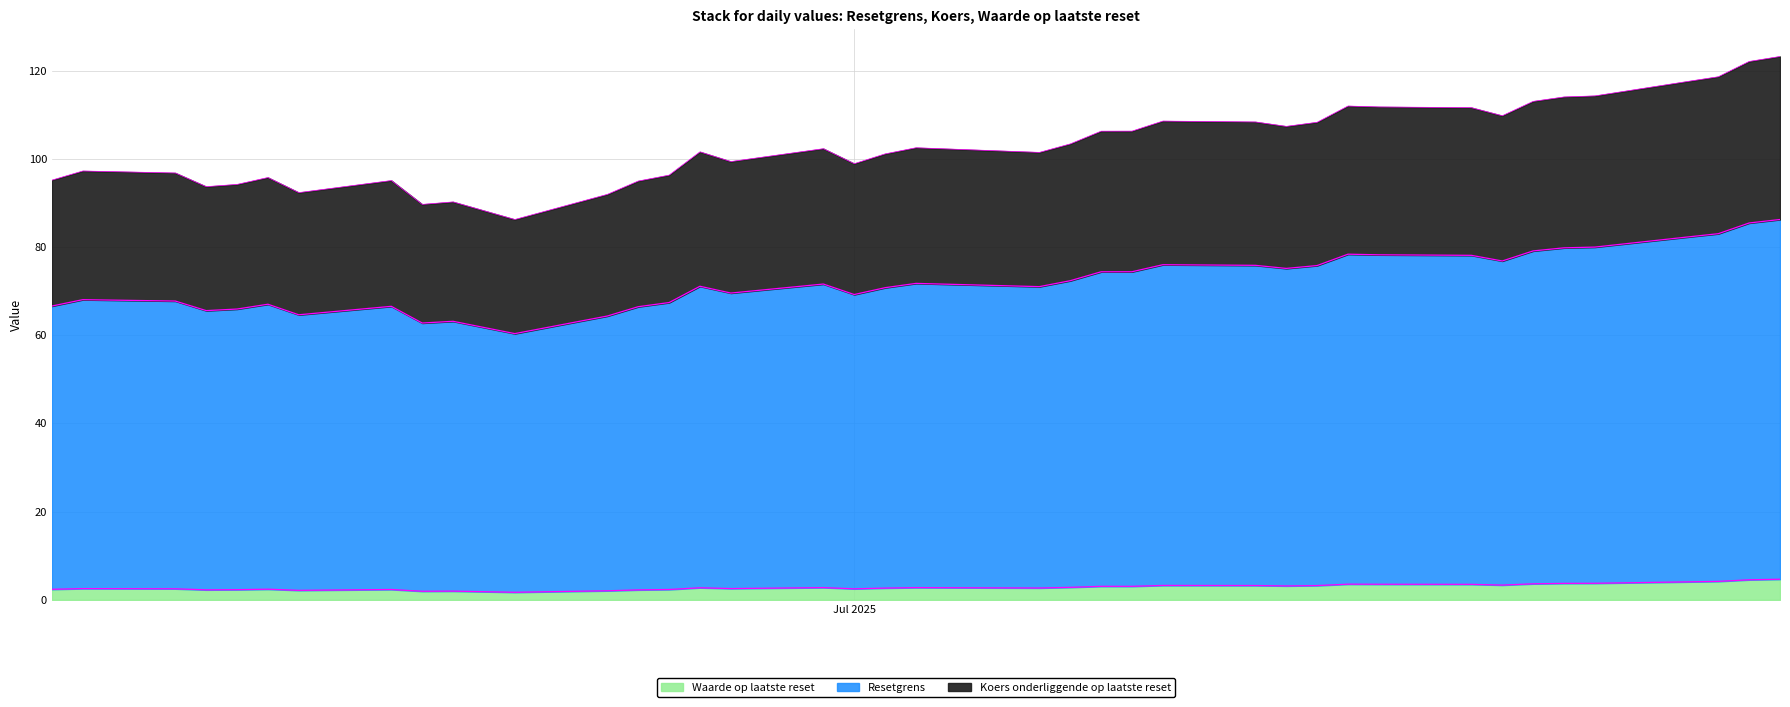

Does the chart display data point markers on the line(s)?

No